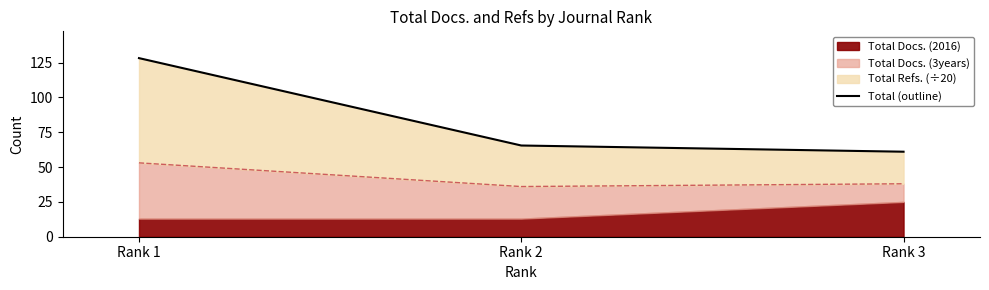

The chart shows a value of 128.2 at Rank 1. True or false?

True